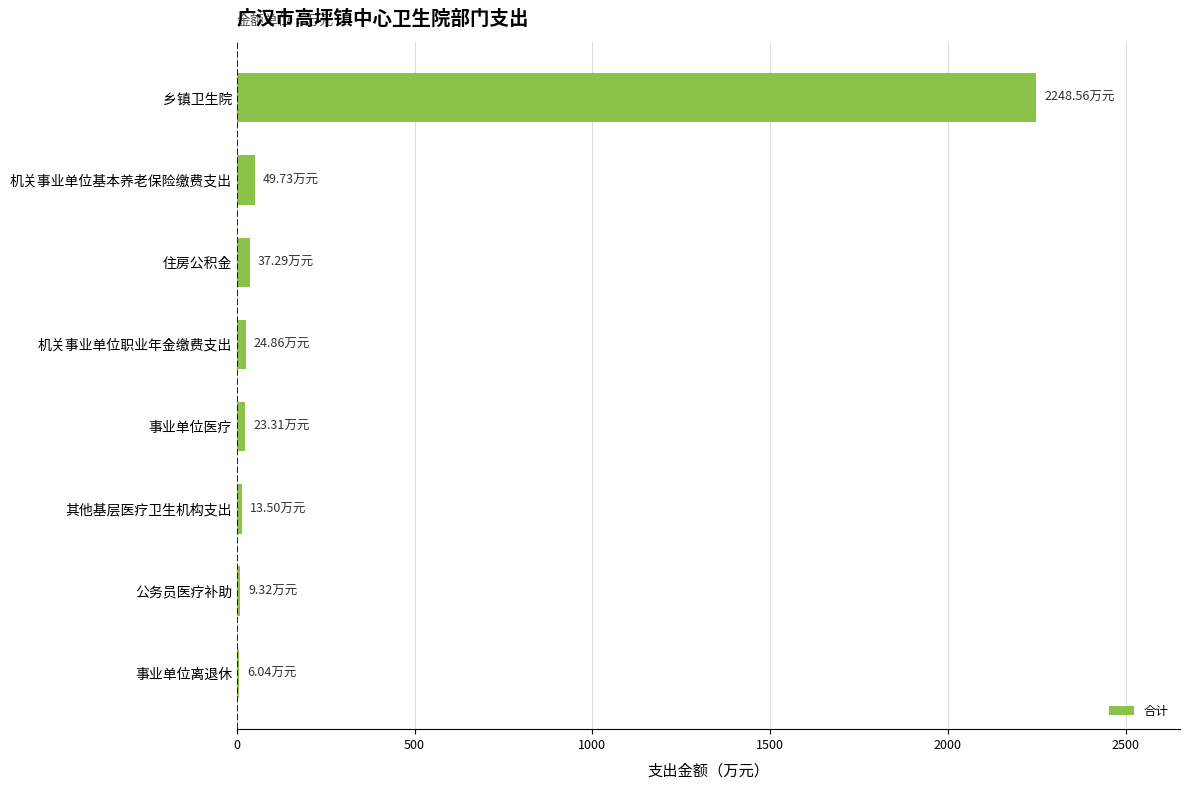

What is the sum of all values?

2412.6